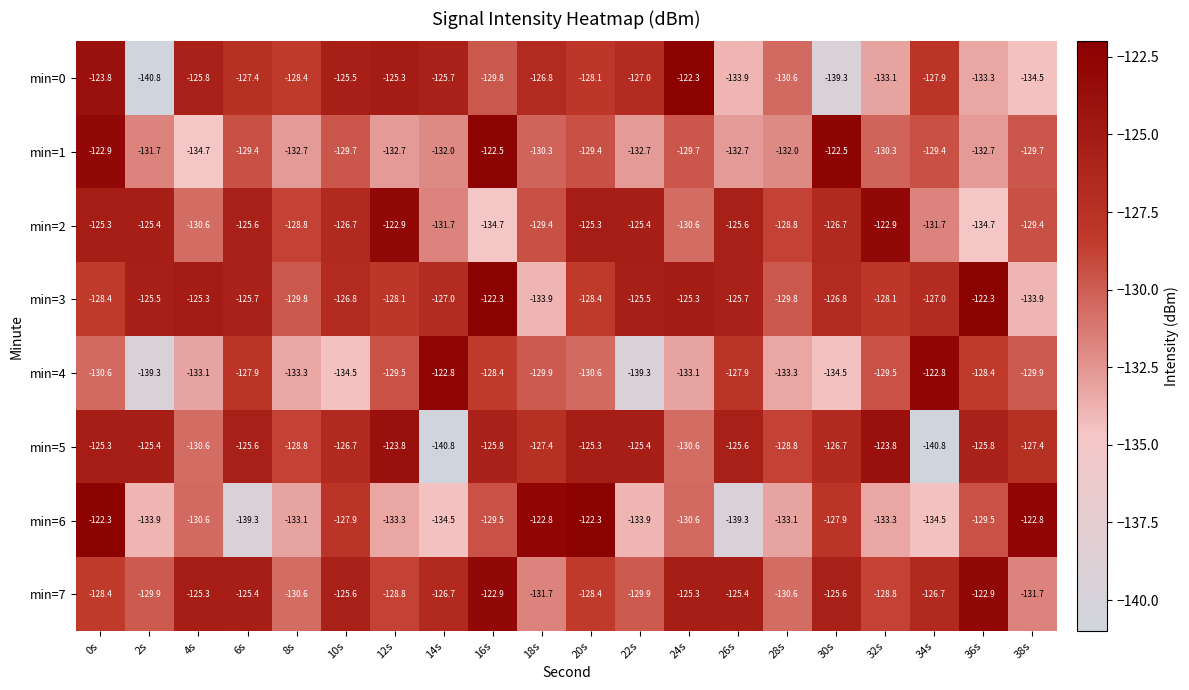

What is the difference between the min=5 values at 30s and 32s?

2.9